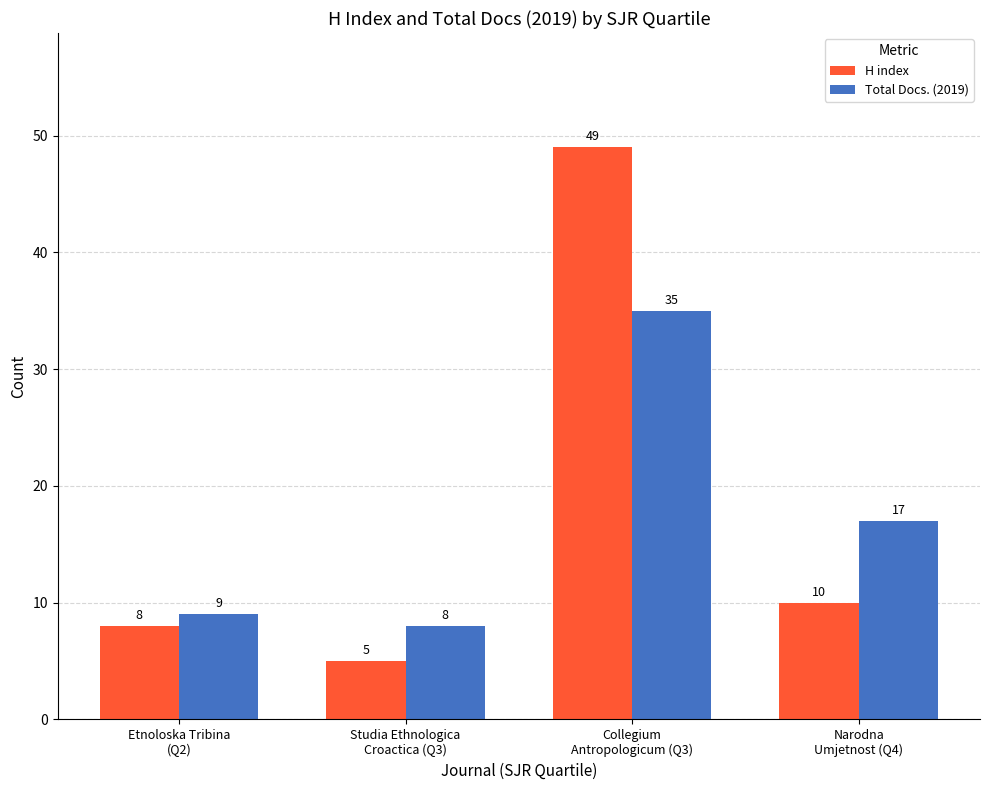

What is the difference between the Total Docs. (2019) values at Etnoloska Tribina
(Q2) and Narodna
Umjetnost (Q4)?

8